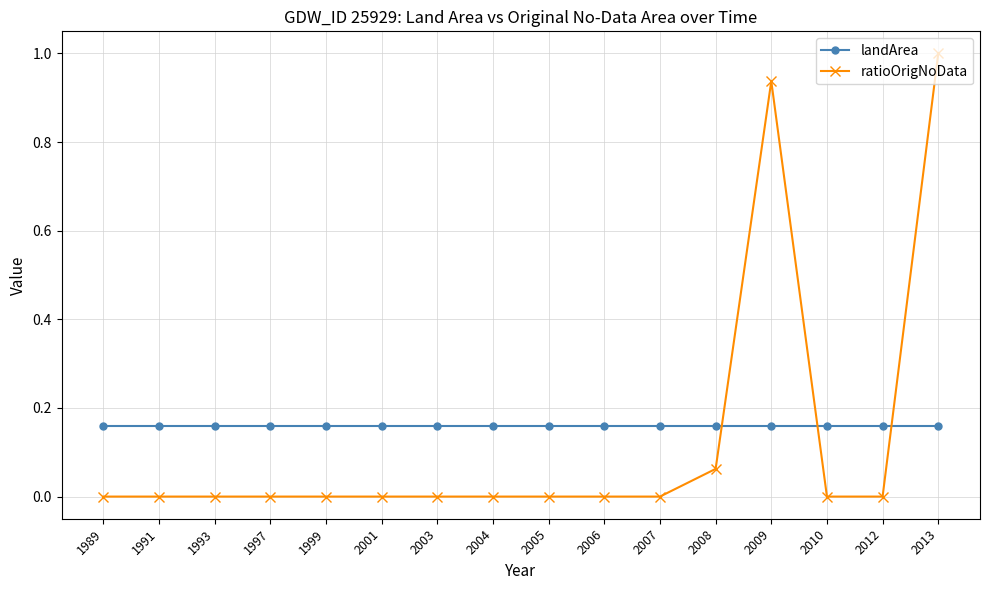

At which category is the sum across all series the highest?

2013